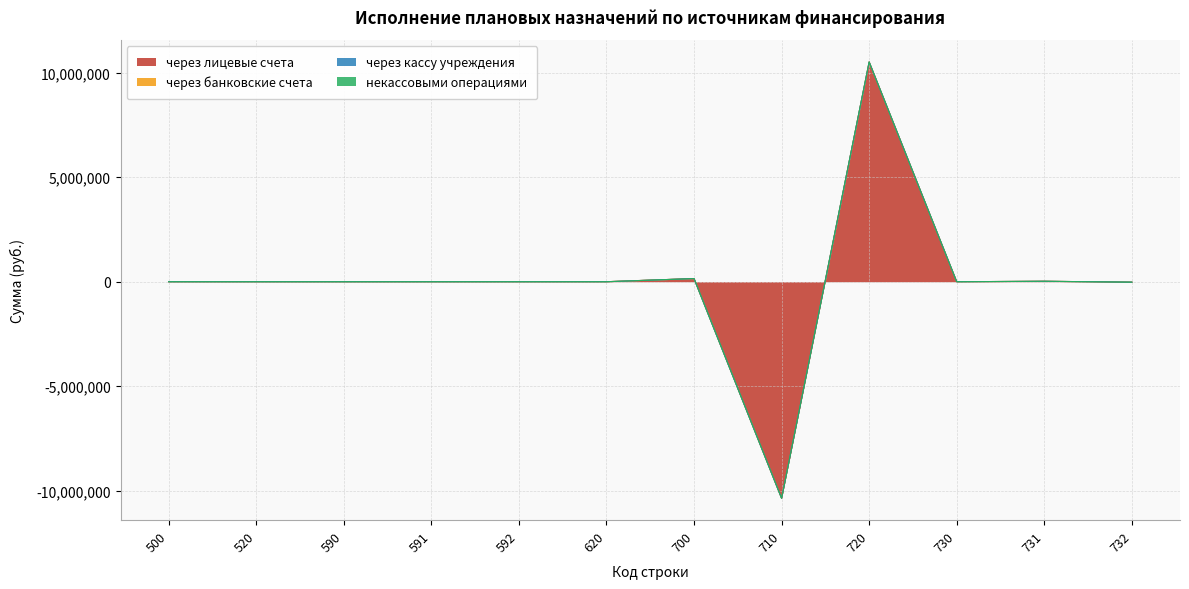

Rank the categories by через лицевые счета value from lowest to highest.

710, 732, 500, 520, 590, 591, 592, 620, 730, 731, 700, 720